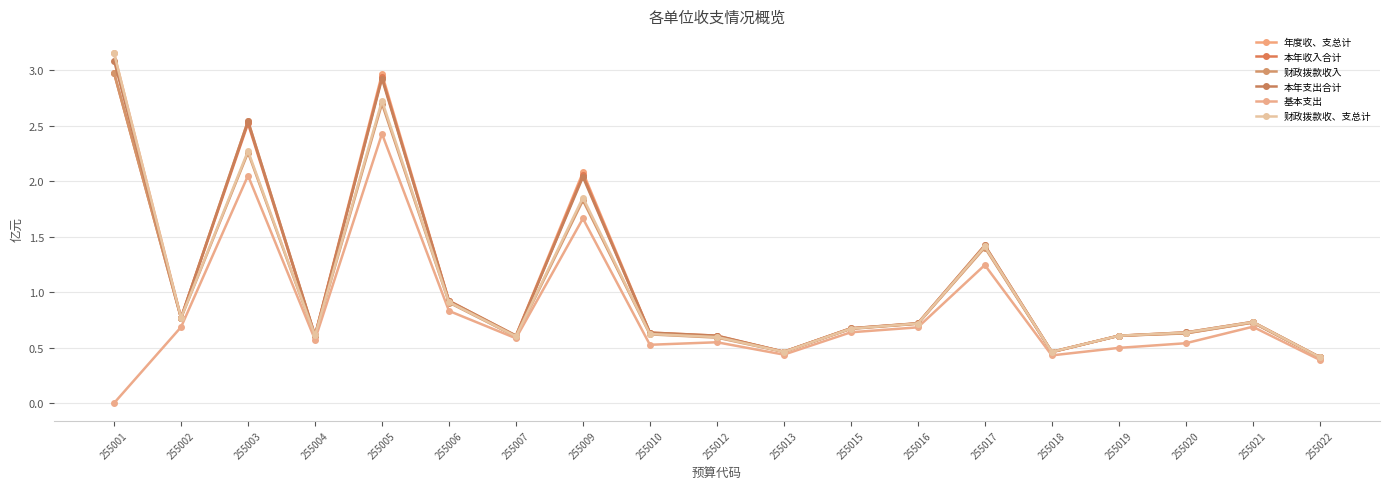

How many lines are shown in the chart?

6